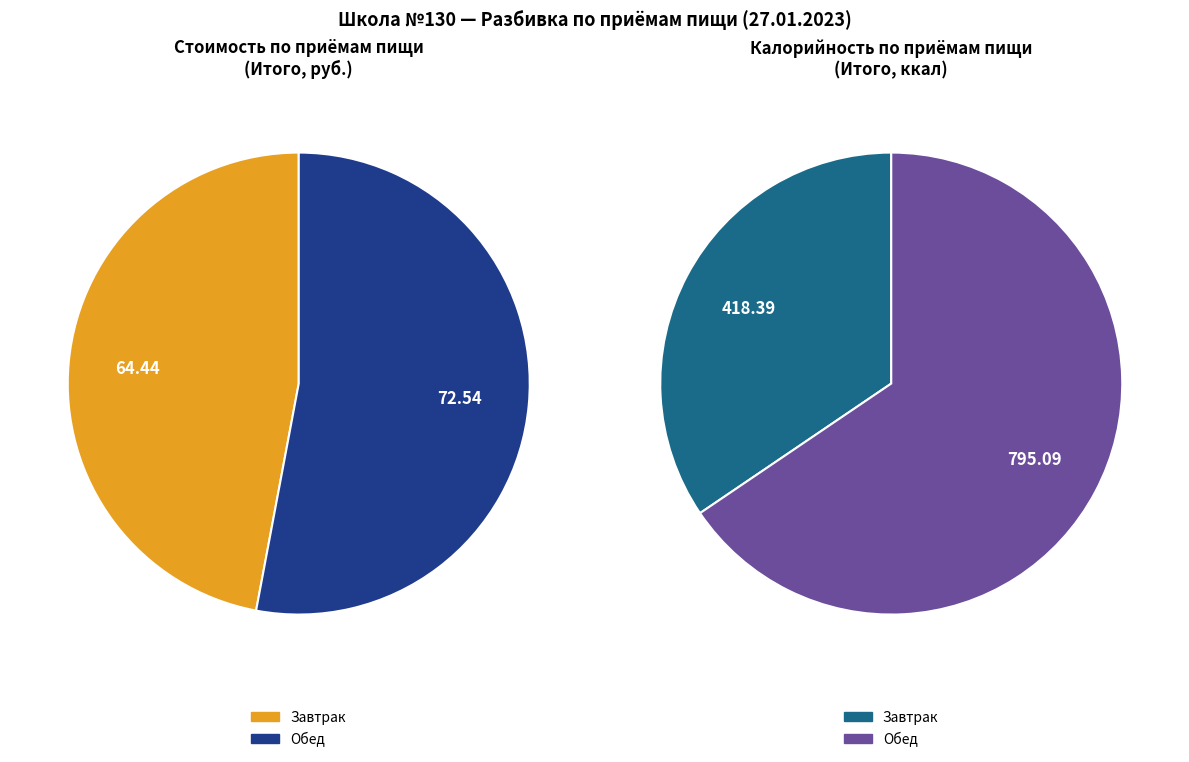

To the nearest percent, what is the difference between the largest and smallest slice percentages?

6%